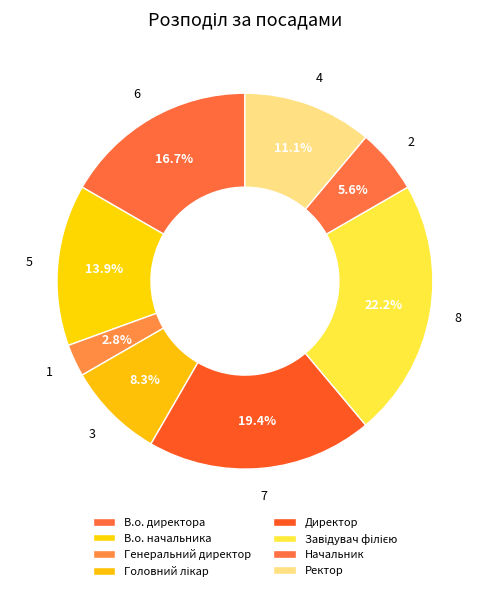

Is the sum of В.о. директора and Головний лікар greater than half?

No